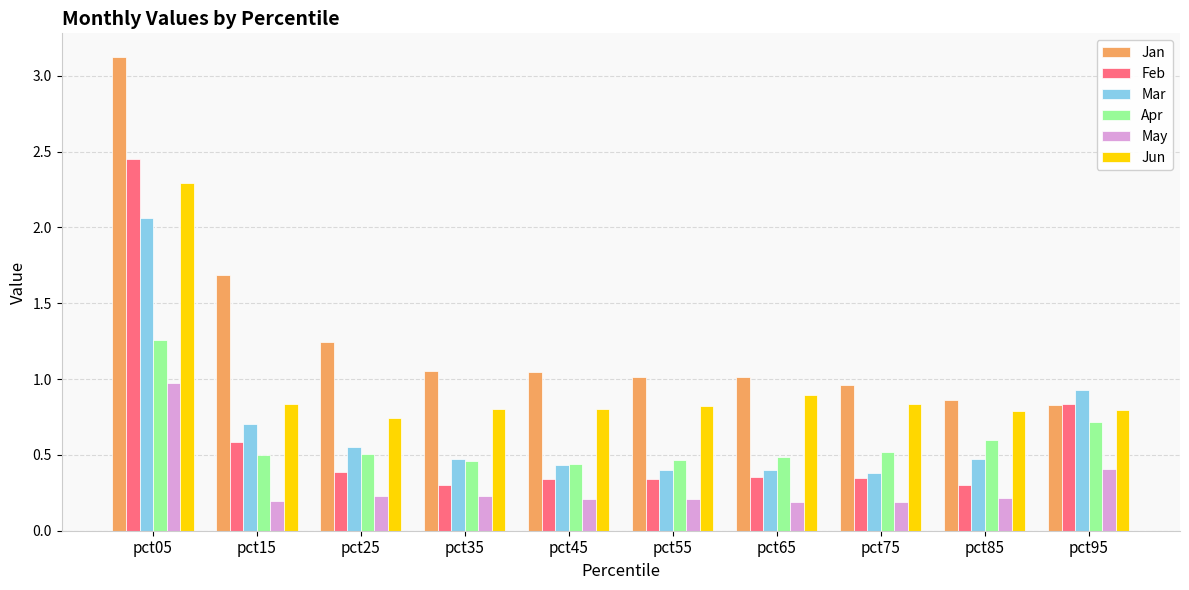

List the series in order of their peak value, lowest first.

May, Apr, Mar, Jun, Feb, Jan